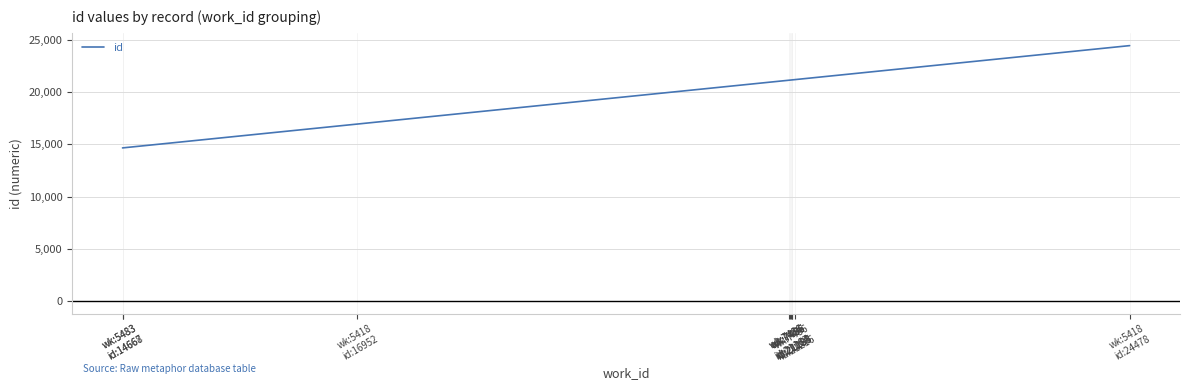

What is the smallest value displayed?

14667